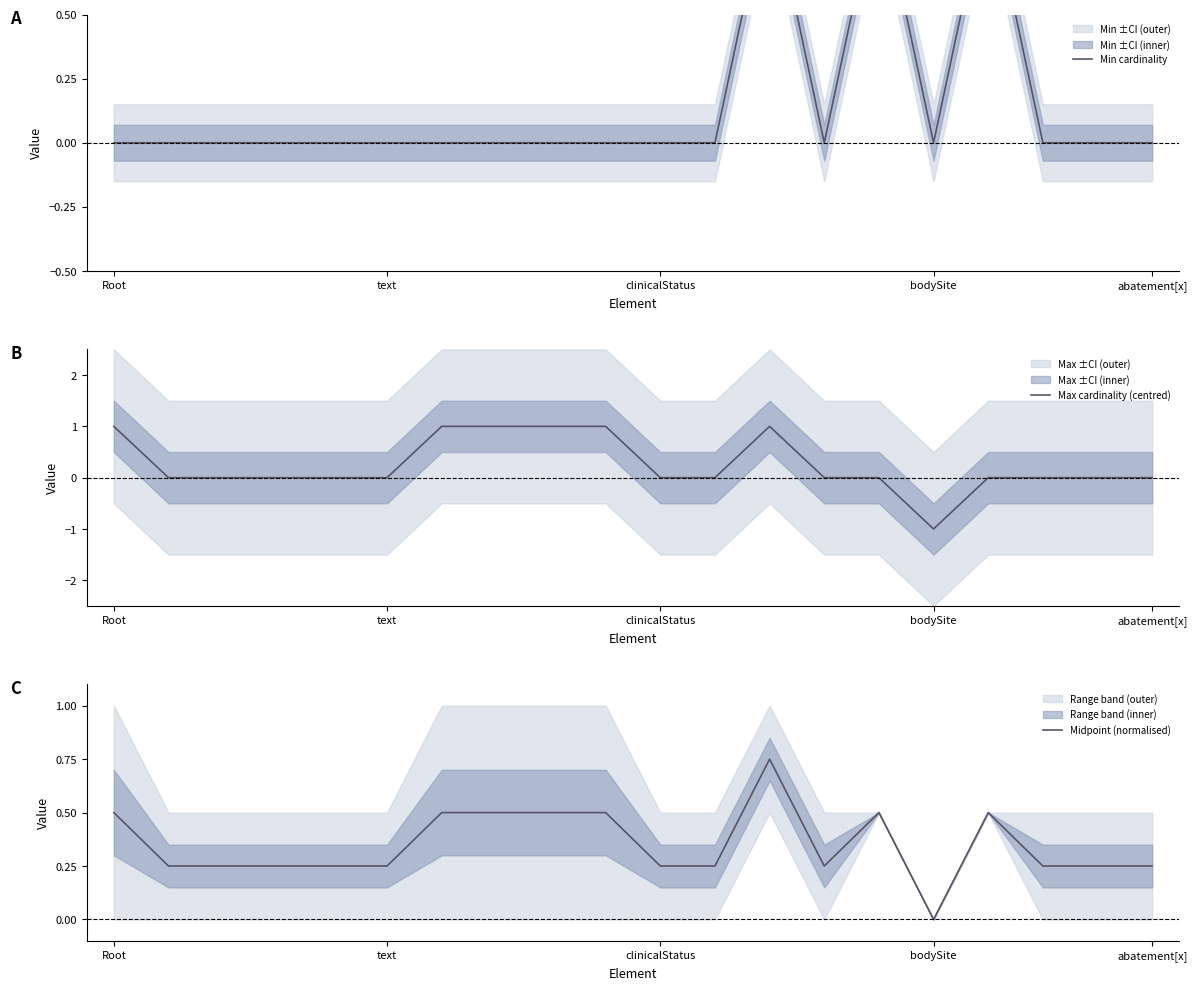

What is the difference between the second highest and second lowest values in the Min cardinality series?

1.0